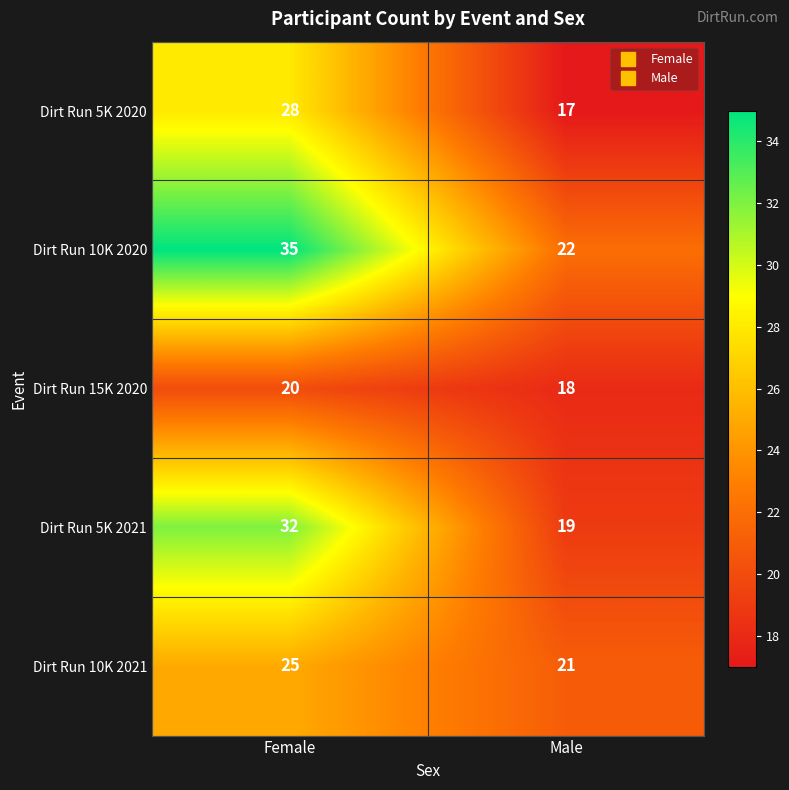

What is the sum of all Dirt Run 10K 2021 values?

46